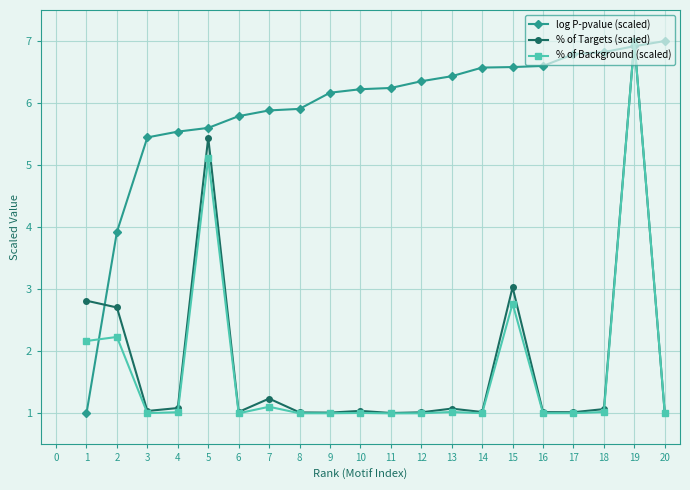

At which category is the sum across all series the highest?

19